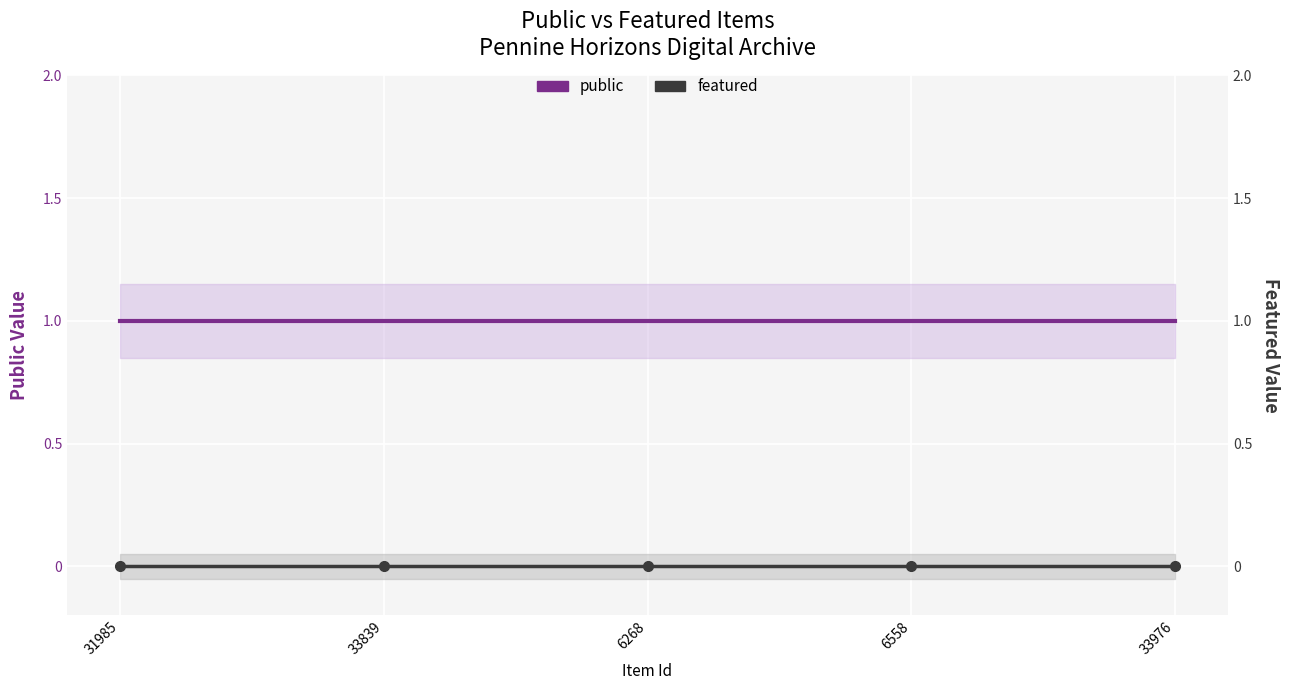

Which category has the lowest value in the public series?

31985